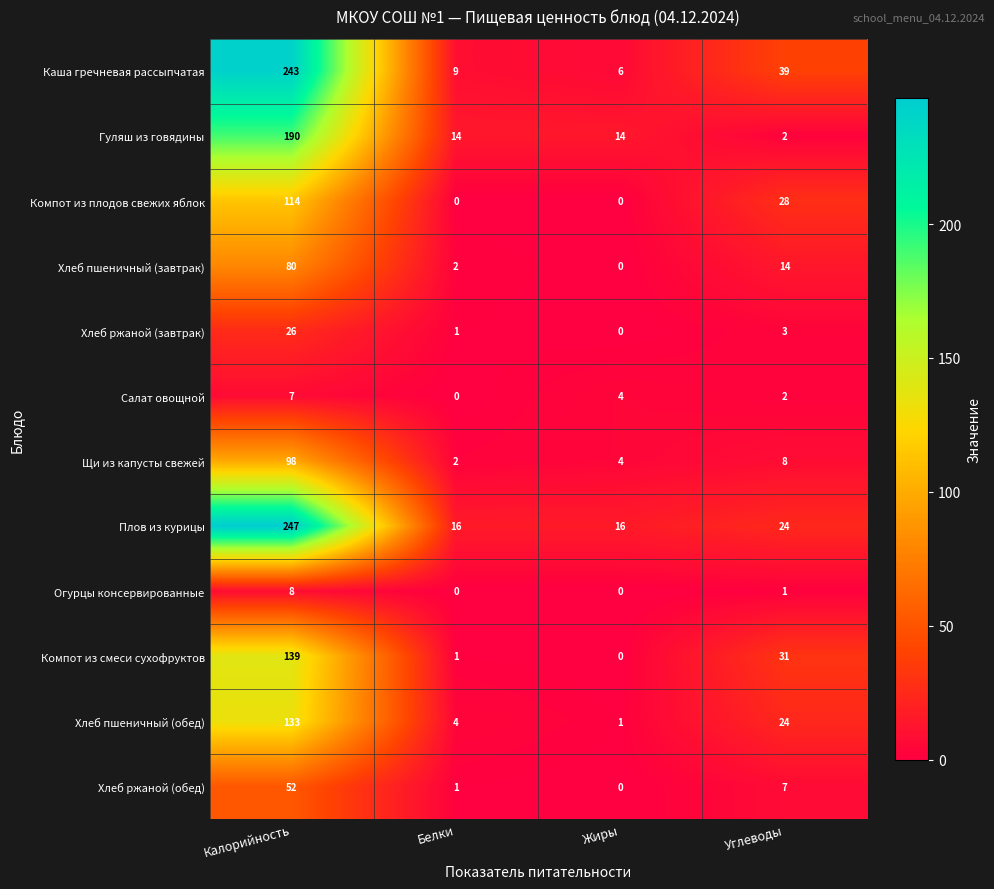

Is it true that Гуляш из говядины equals 1 at Углеводы?

False